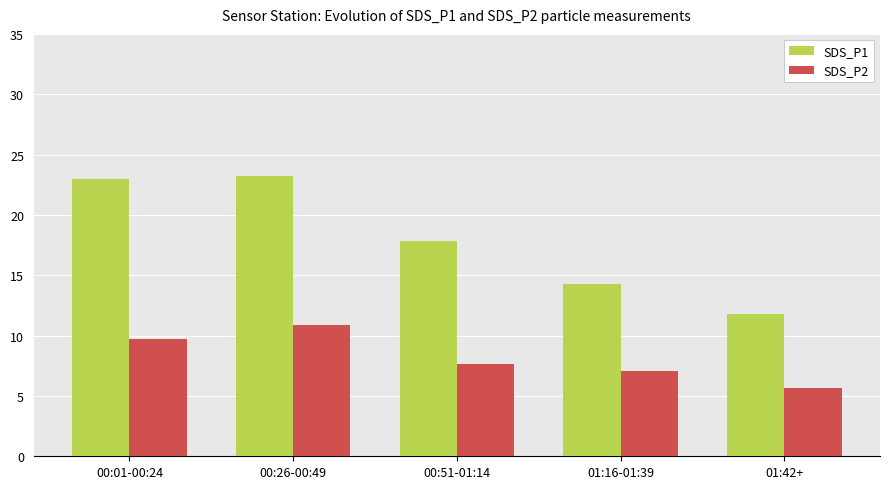

List the labels in order of SDS_P2 value, smallest first.

01:42+, 01:16-01:39, 00:51-01:14, 00:01-00:24, 00:26-00:49